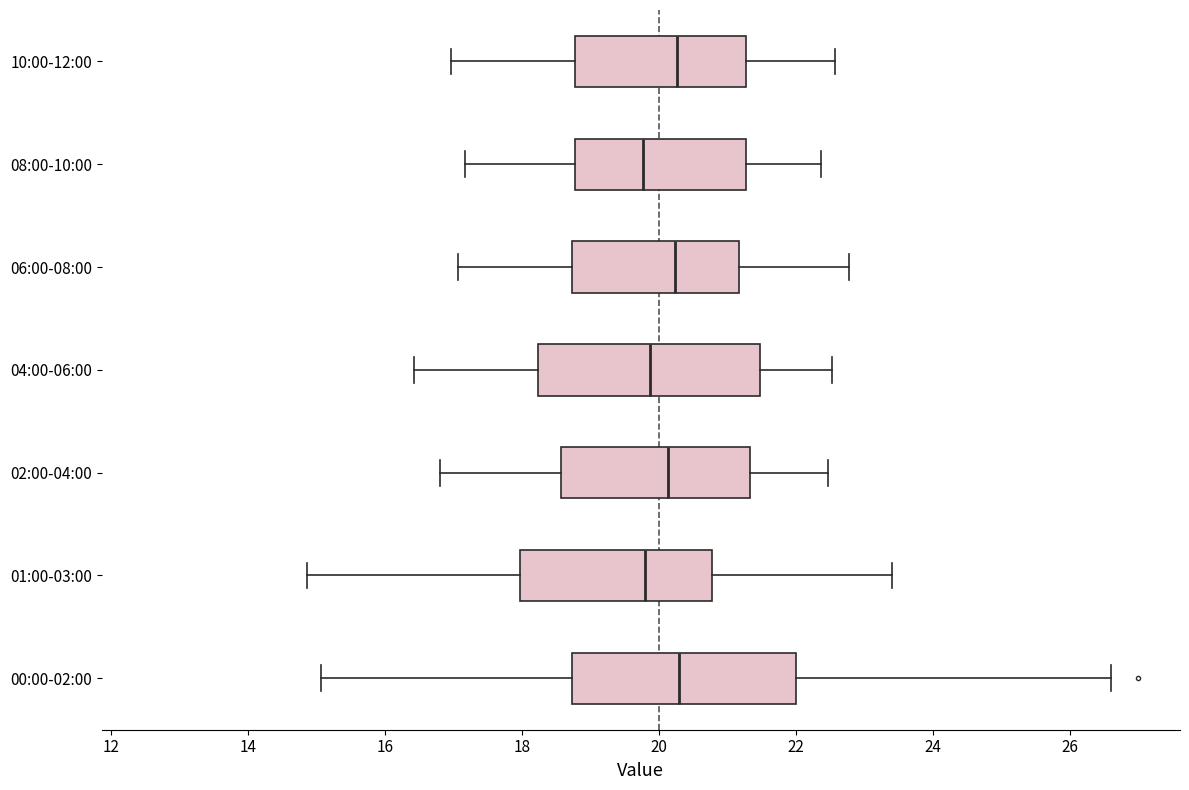

Where is the left edge of the box for 04:00-06:00 on the x-axis? The values are not printed on the chart, so give them approximately, as read against the axis.

18.2